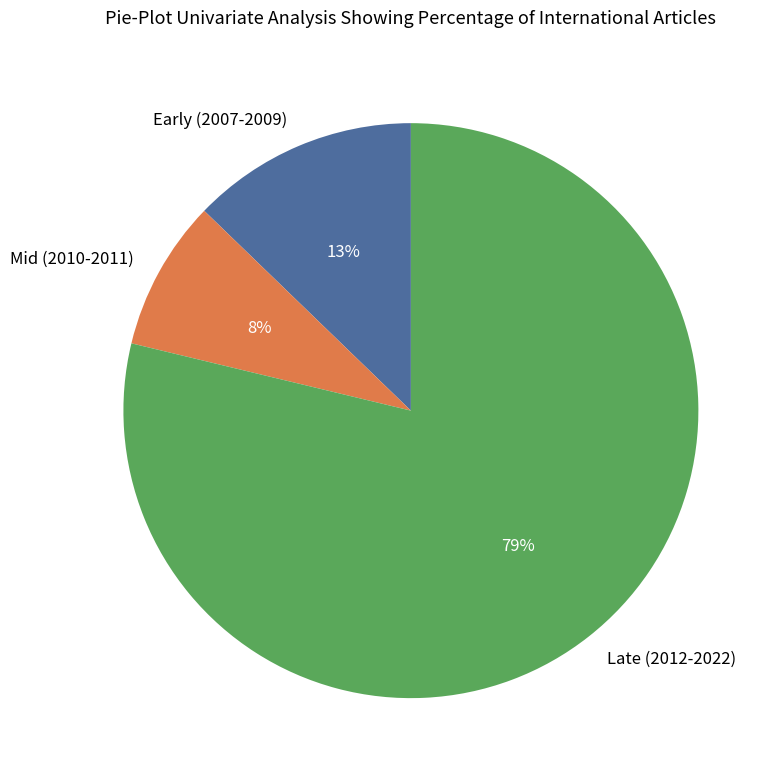

How many segments does this pie chart have?

3